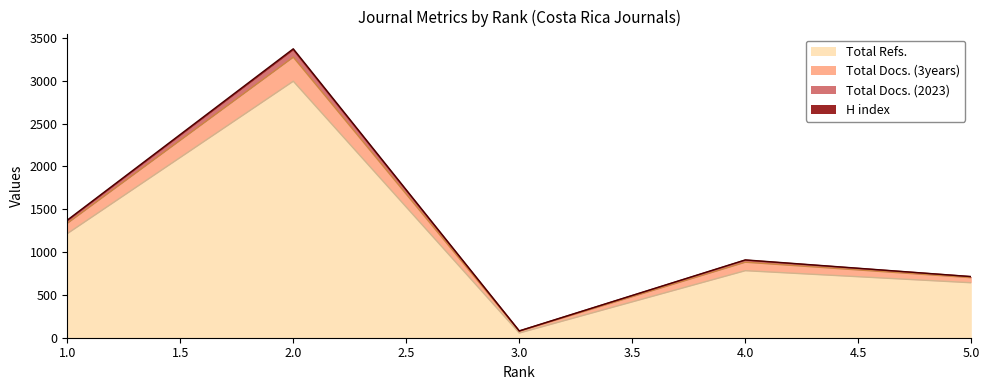

What is the value of the Total Refs. point at the 5th from the left?

642